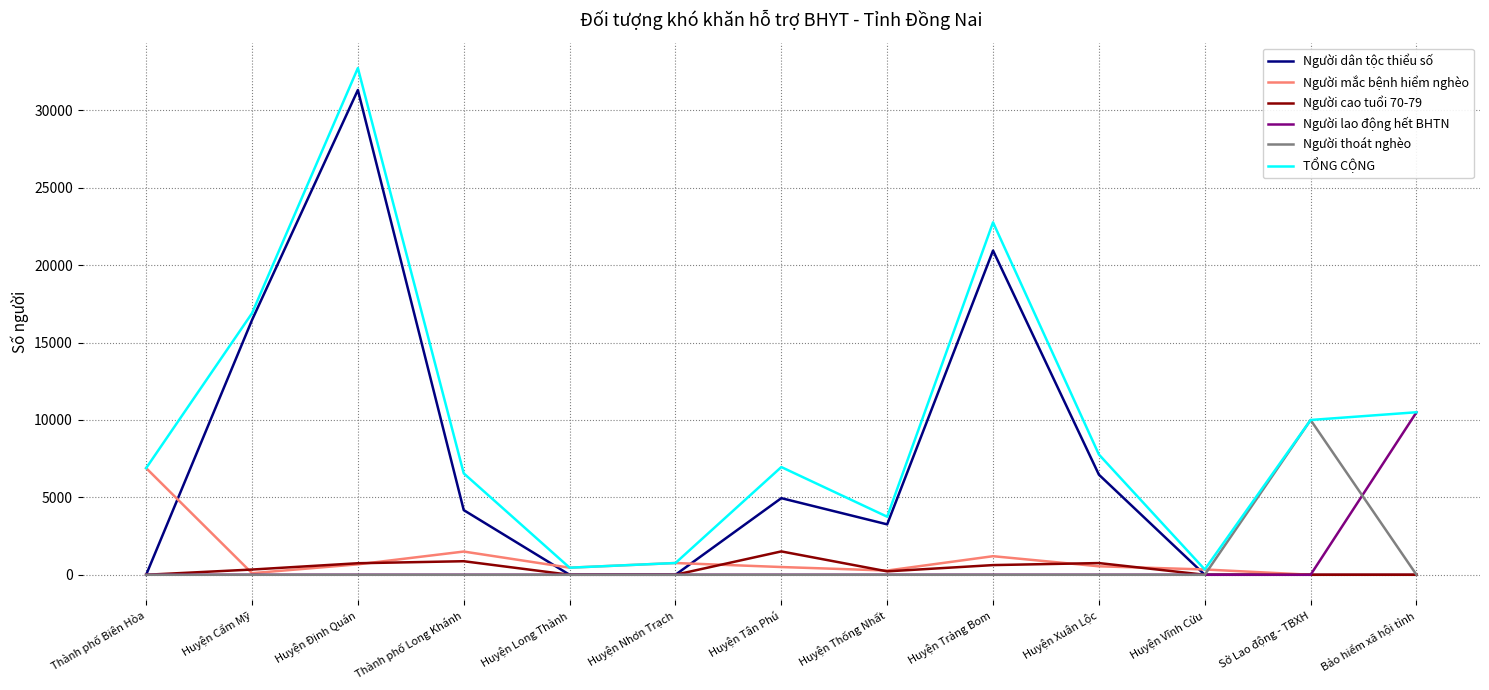

At which label is Người dân tộc thiểu số closest to 15658?

Huyện Cẩm Mỹ